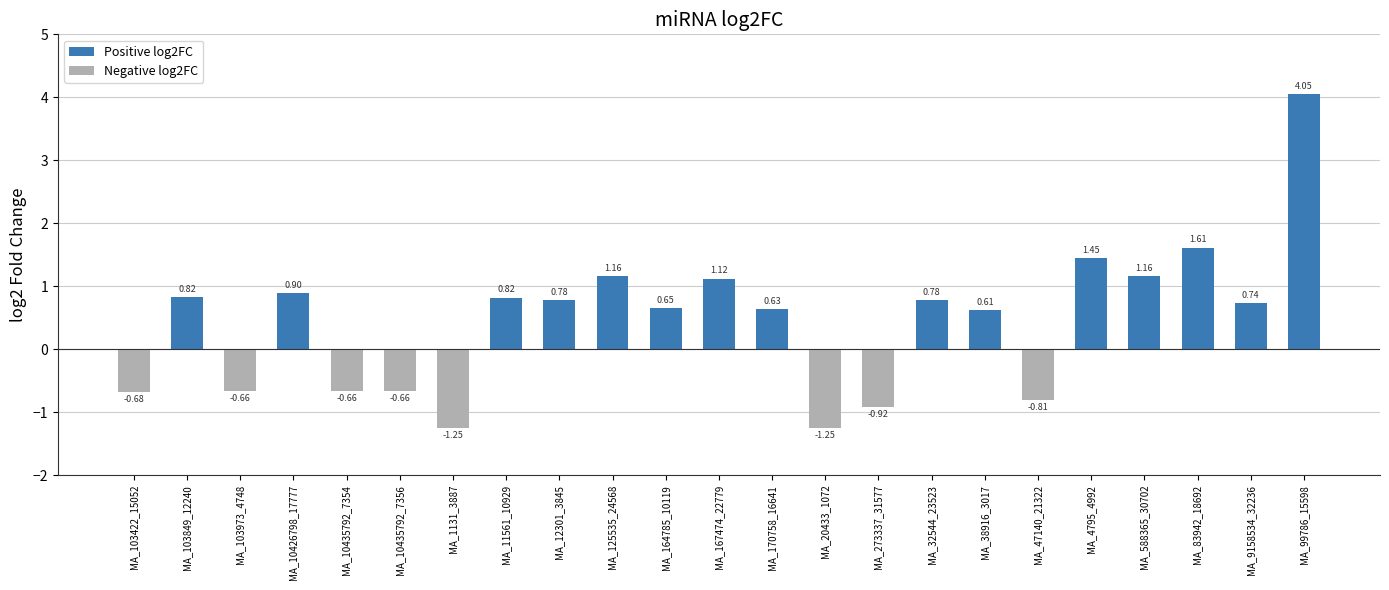

Between MA_32544_23523 and MA_588365_30702, which is larger?

MA_588365_30702